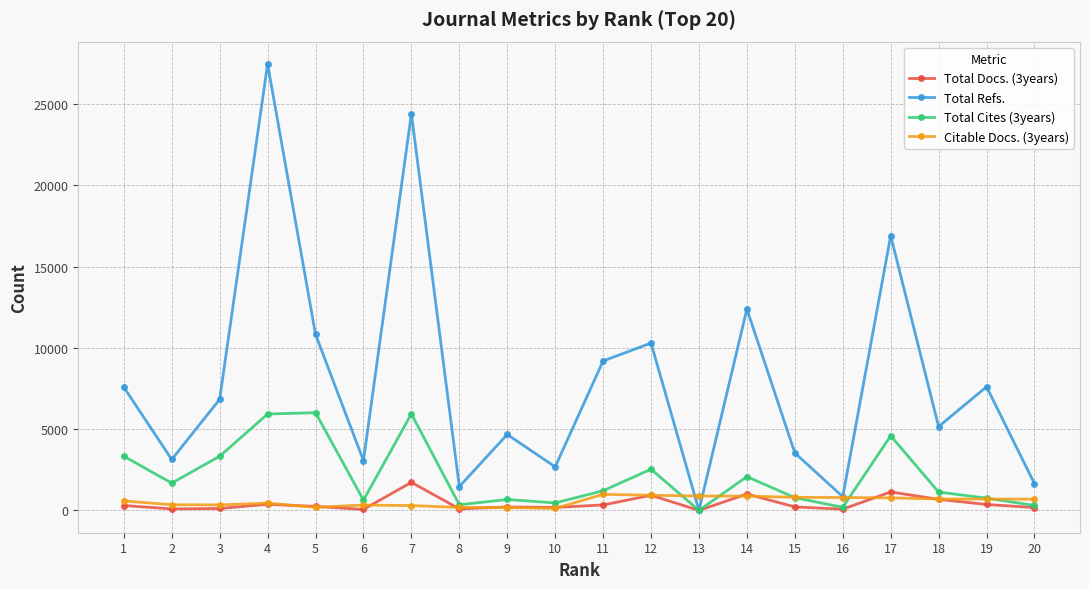

True or false: Total Docs. (3years) has more than 1 interior local peaks.

True